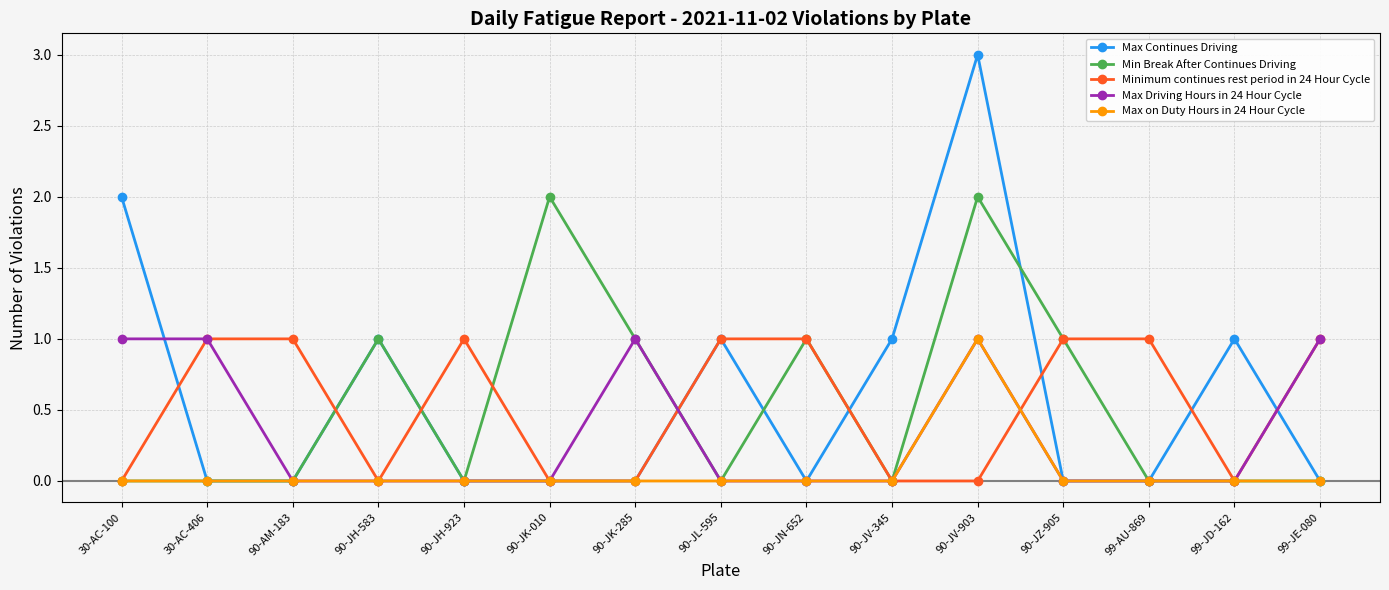

At which category is the sum across all series the highest?

90-JV-903